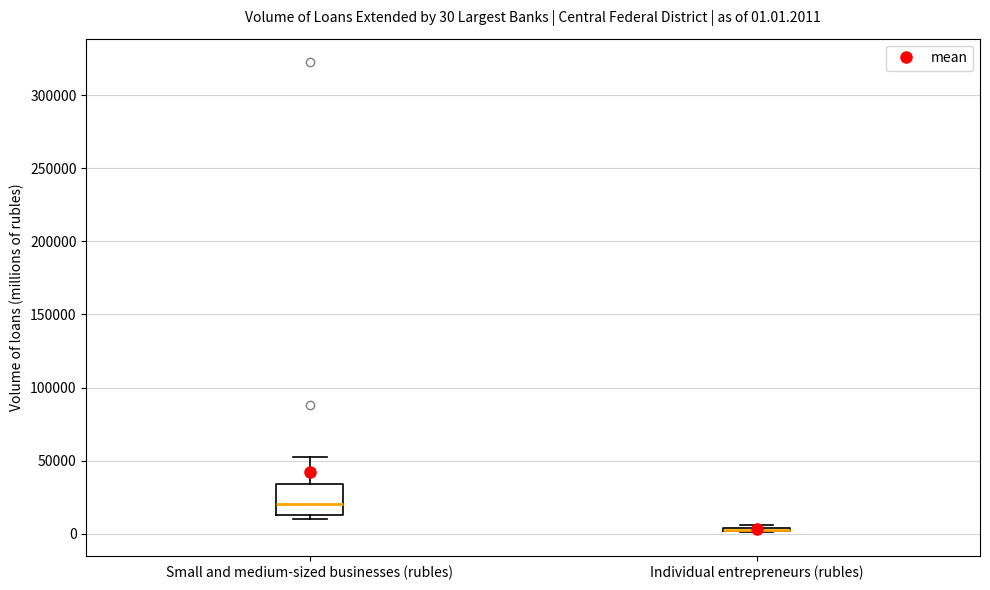

Comparing the boxes themselves (not the whiskers), which one is the tallest?

Small and medium-sized businesses (rubles)